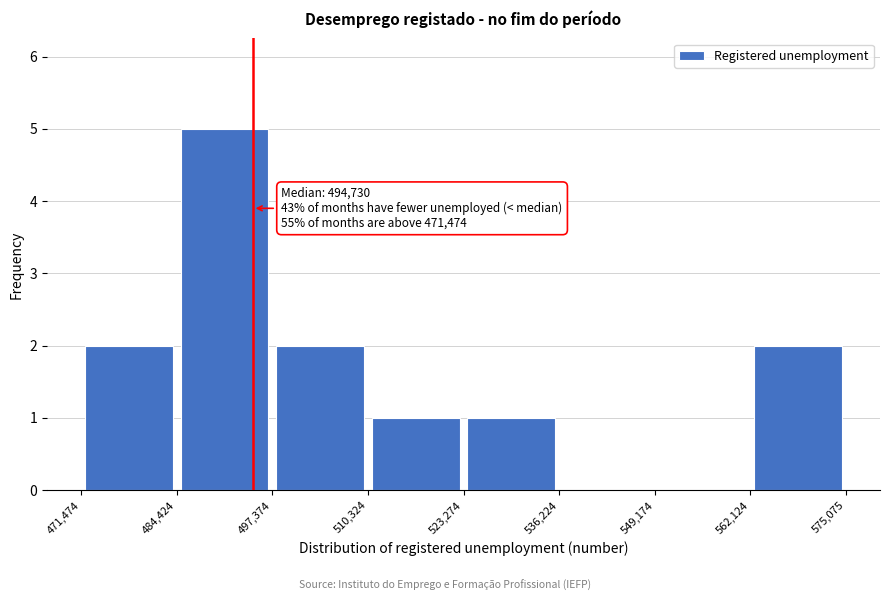

Over which range of the x-axis is the bar tallest?

484,424 to 497,374